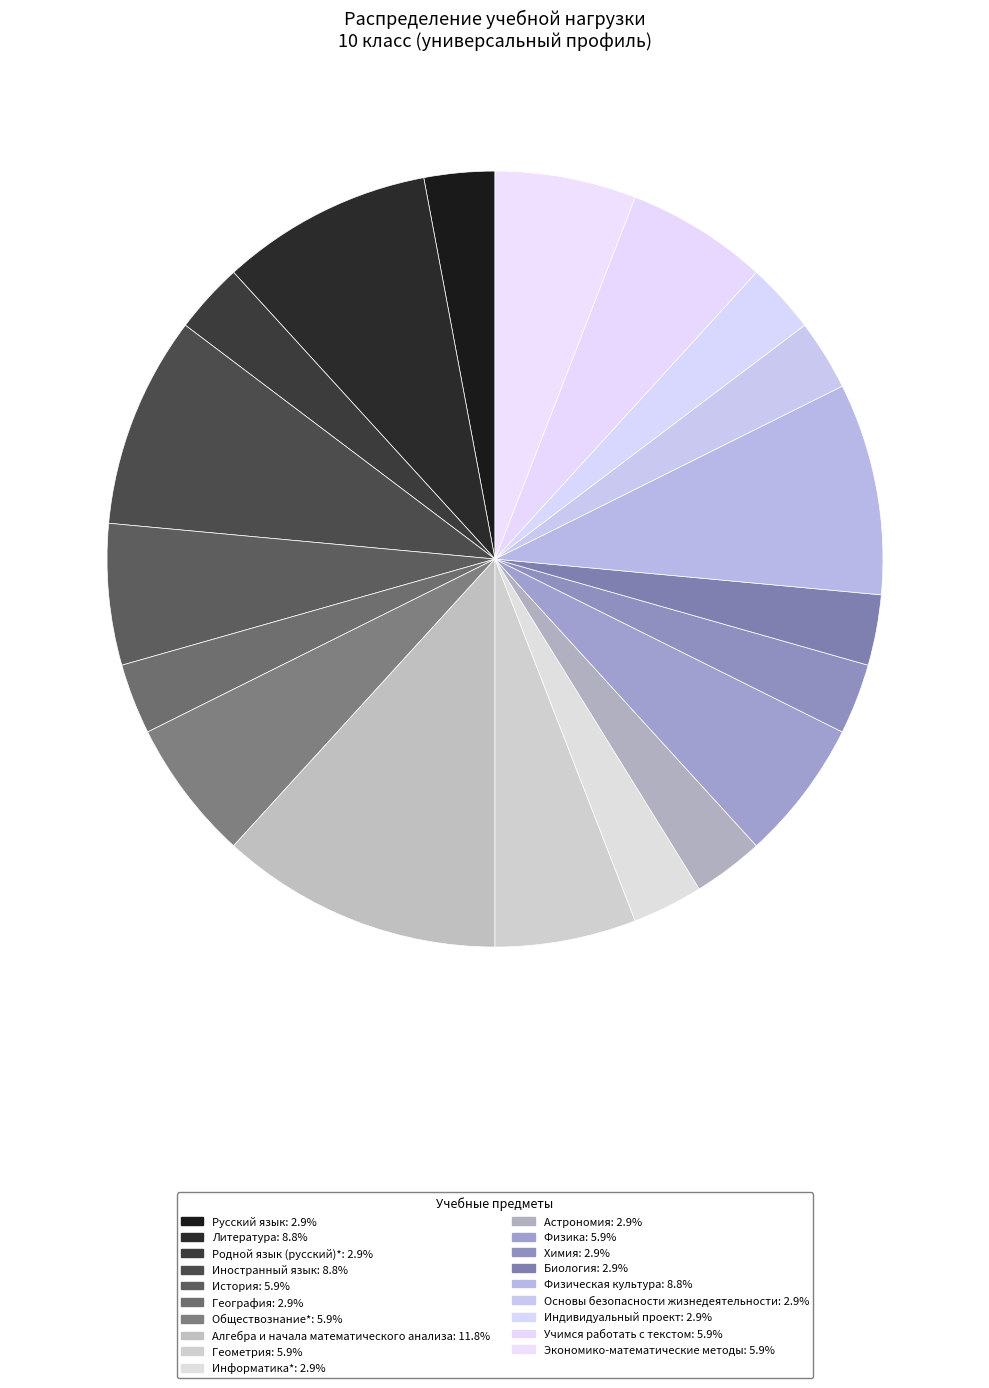

How many slices are in this pie chart?

19